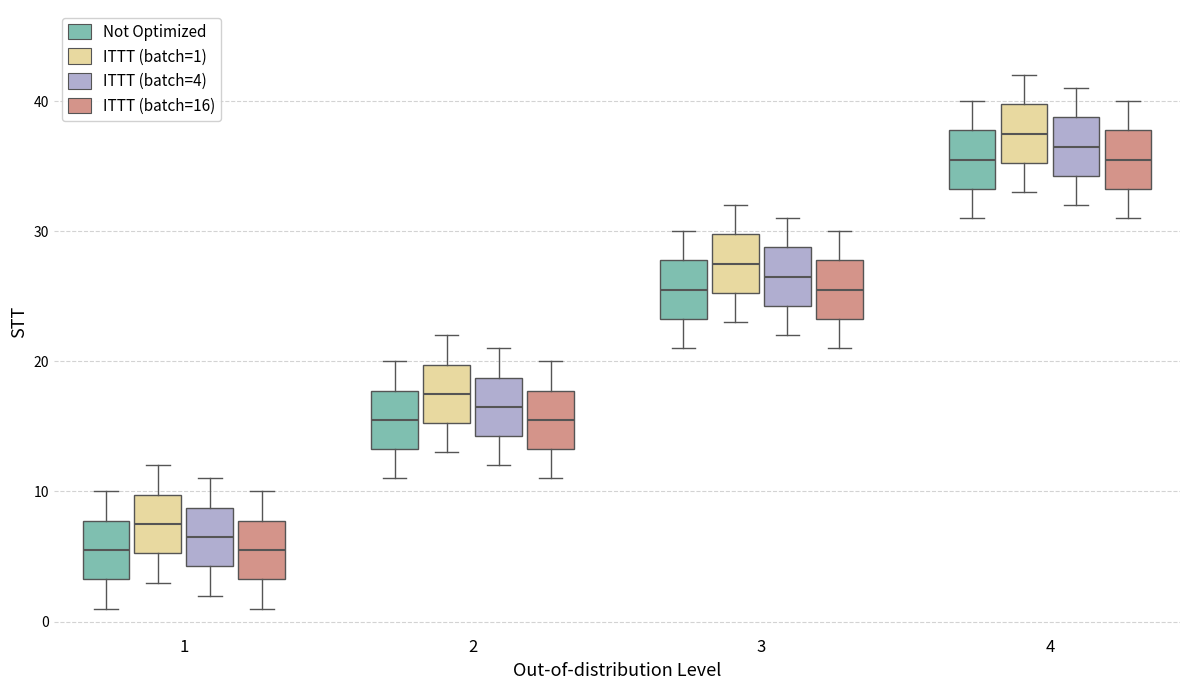

Reading left to right, transcribe this box plot: for each box, give where its median line is, the range the box spans, and where its two whiskers end, as read against the y-axis. The values are not printed on the chart, so give them approximately, as read against the axis.

1 (Not Optimized): median 6, box 3 to 8, whiskers 1 to 10
1 (ITTT (batch=1)): median 8, box 5 to 10, whiskers 3 to 12
1 (ITTT (batch=4)): median 7, box 4 to 9, whiskers 2 to 11
1 (ITTT (batch=16)): median 6, box 3 to 8, whiskers 1 to 10
2 (Not Optimized): median 16, box 13 to 18, whiskers 11 to 20
2 (ITTT (batch=1)): median 18, box 15 to 20, whiskers 13 to 22
2 (ITTT (batch=4)): median 17, box 14 to 19, whiskers 12 to 21
2 (ITTT (batch=16)): median 16, box 13 to 18, whiskers 11 to 20
3 (Not Optimized): median 26, box 23 to 28, whiskers 21 to 30
3 (ITTT (batch=1)): median 28, box 25 to 30, whiskers 23 to 32
3 (ITTT (batch=4)): median 27, box 24 to 29, whiskers 22 to 31
3 (ITTT (batch=16)): median 26, box 23 to 28, whiskers 21 to 30
4 (Not Optimized): median 36, box 33 to 38, whiskers 31 to 40
4 (ITTT (batch=1)): median 38, box 35 to 40, whiskers 33 to 42
4 (ITTT (batch=4)): median 37, box 34 to 39, whiskers 32 to 41
4 (ITTT (batch=16)): median 36, box 33 to 38, whiskers 31 to 40